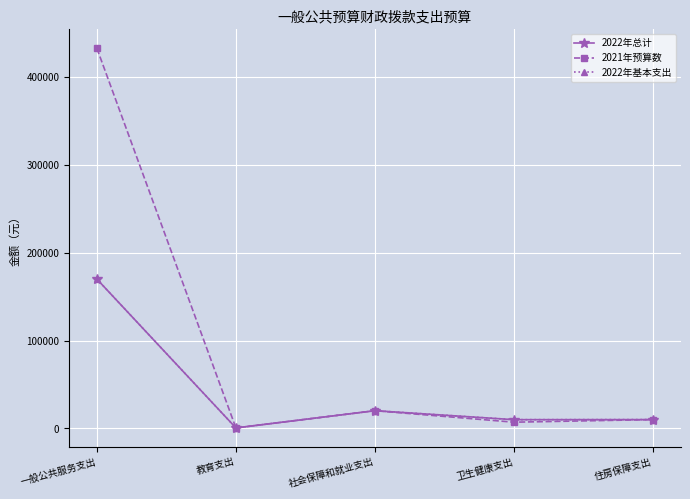

What position from the right is 社会保障和就业支出?

3